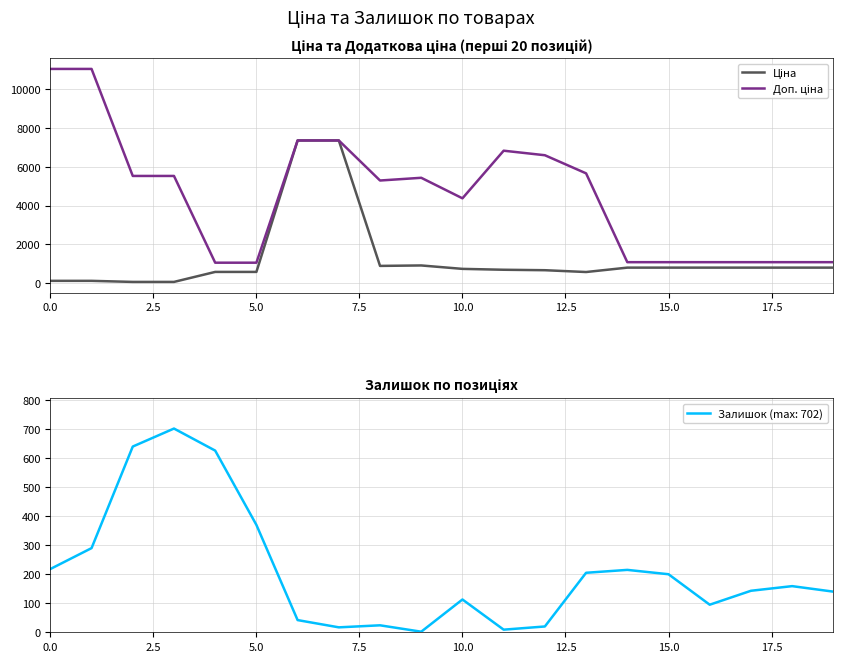

What is the sum of all Доп. ціна values?

90620.2